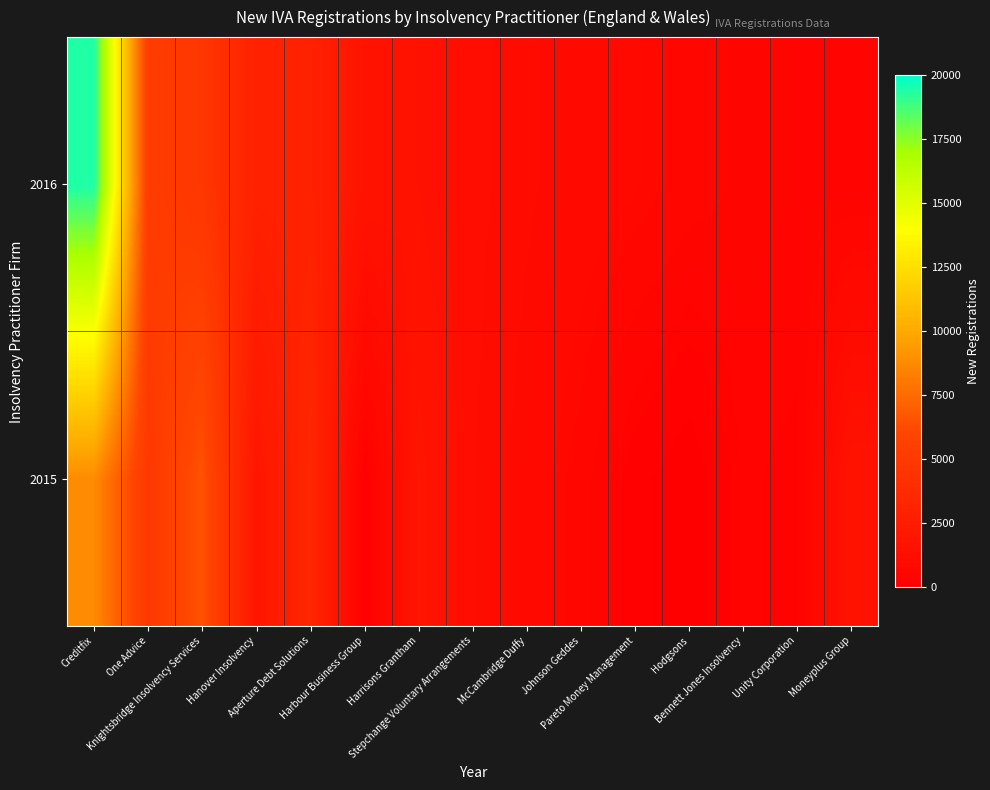

Rank the series by their average value, from highest to lowest.

2016, 2015